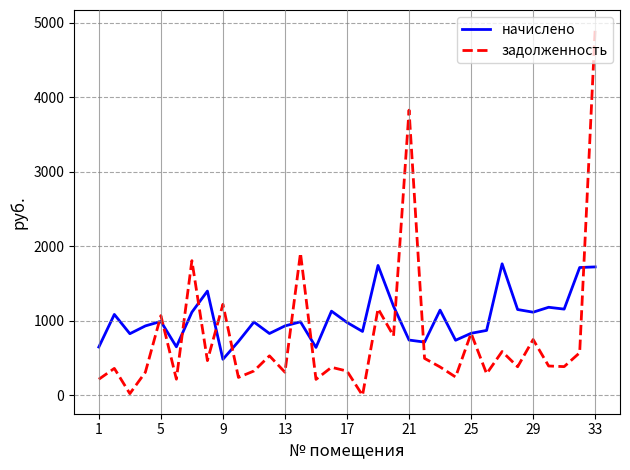

List the series in order of their peak value, lowest first.

начислено, задолженность